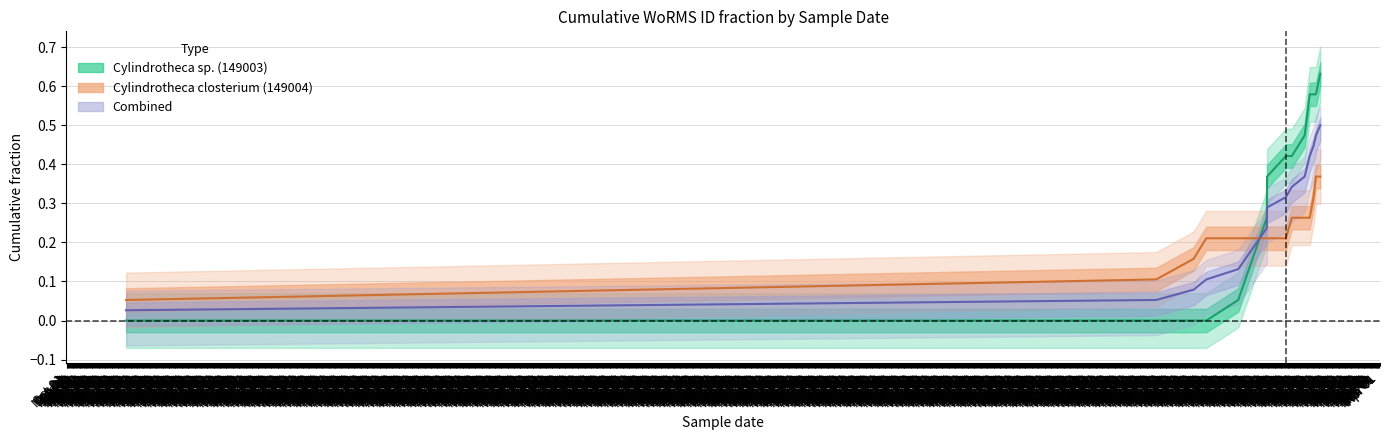

Count the number of categories in the chart.

14